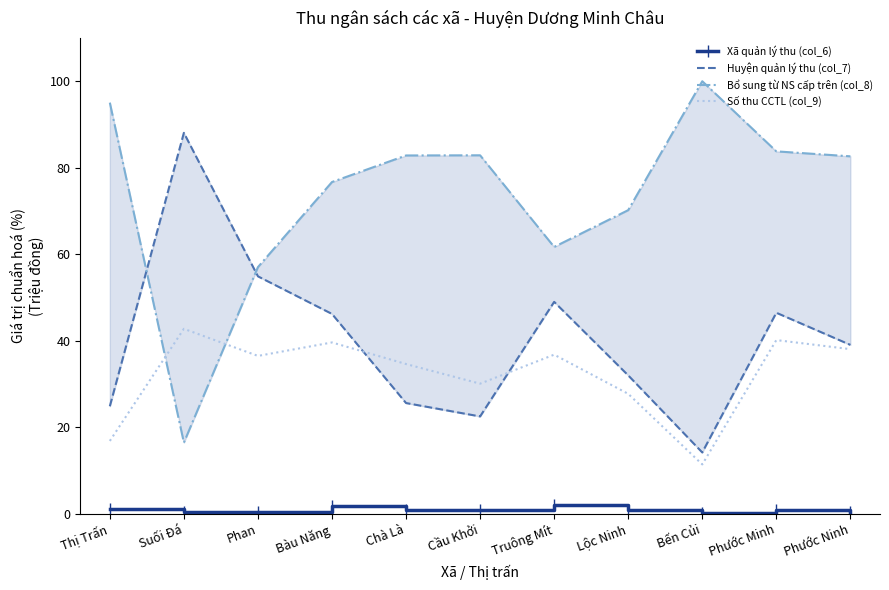

What is the sum of the Huyện quản lý thu (col_7) values at Thị Trấn and Phước Ninh?

63.9